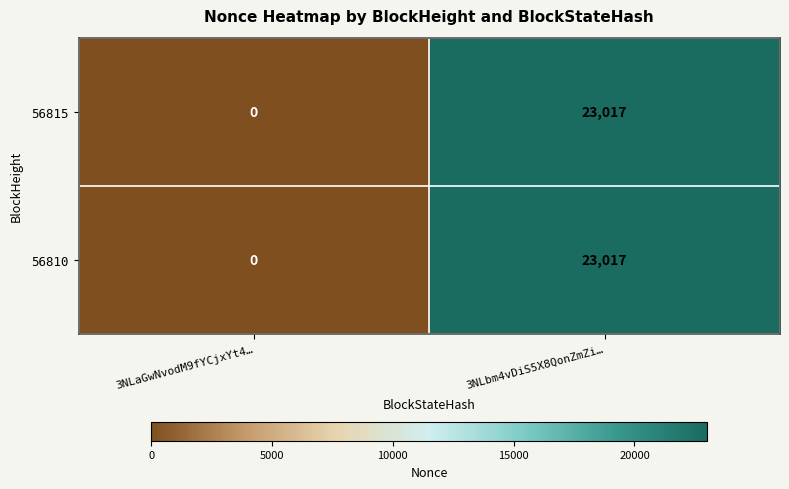

What is the maximum value shown in the chart?

23017